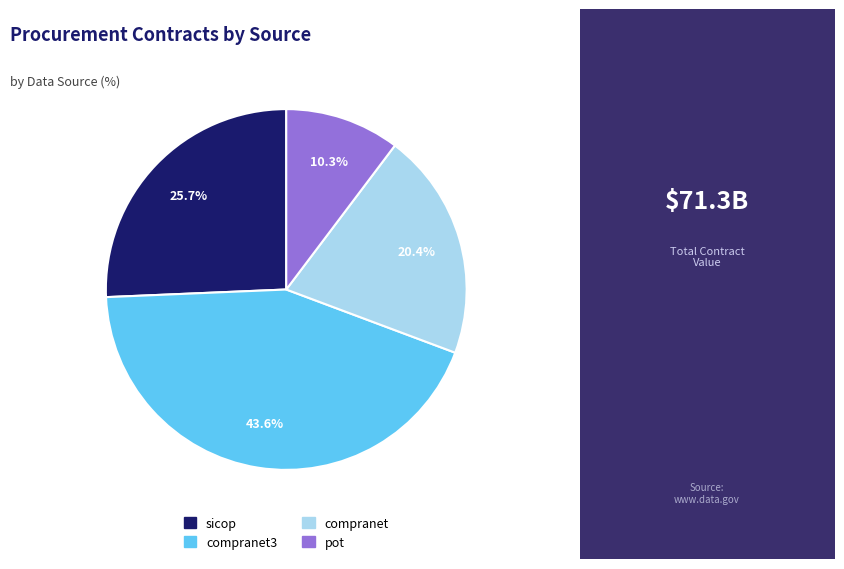

To the nearest percent, what is the combined percentage of sicop and compranet3?

69%